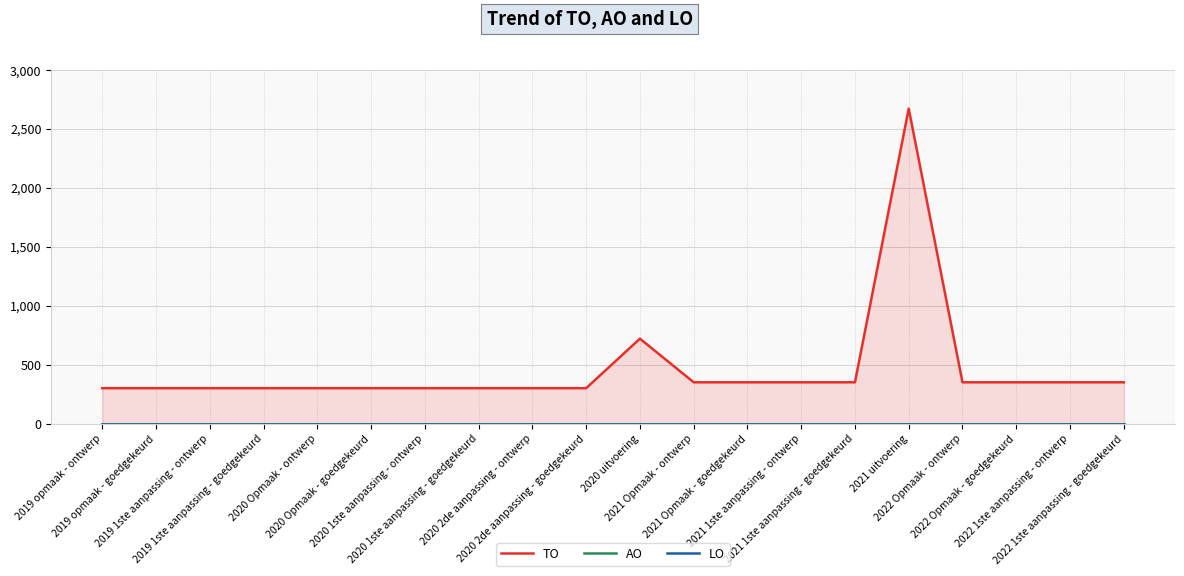

At which label is AO closest to 0?

2019 opmaak - ontwerp